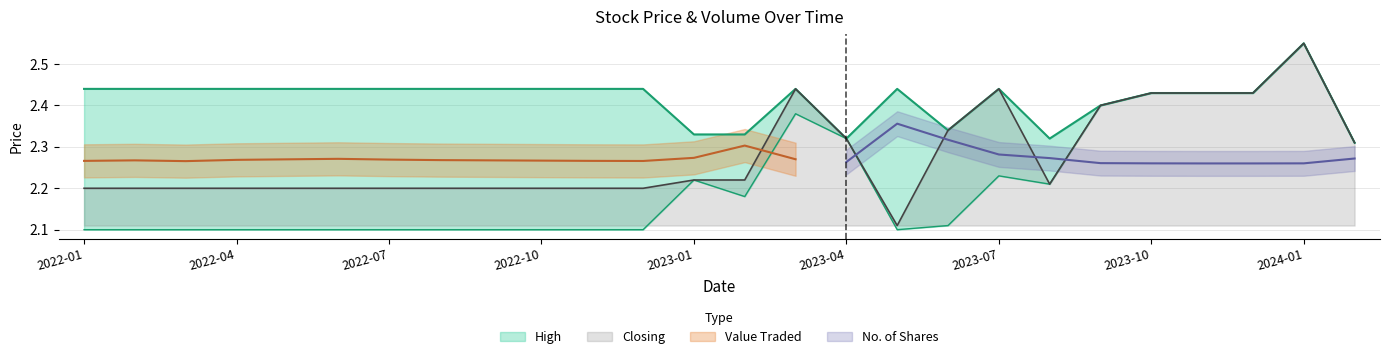

At which category is the sum across all series the highest?

2024-01